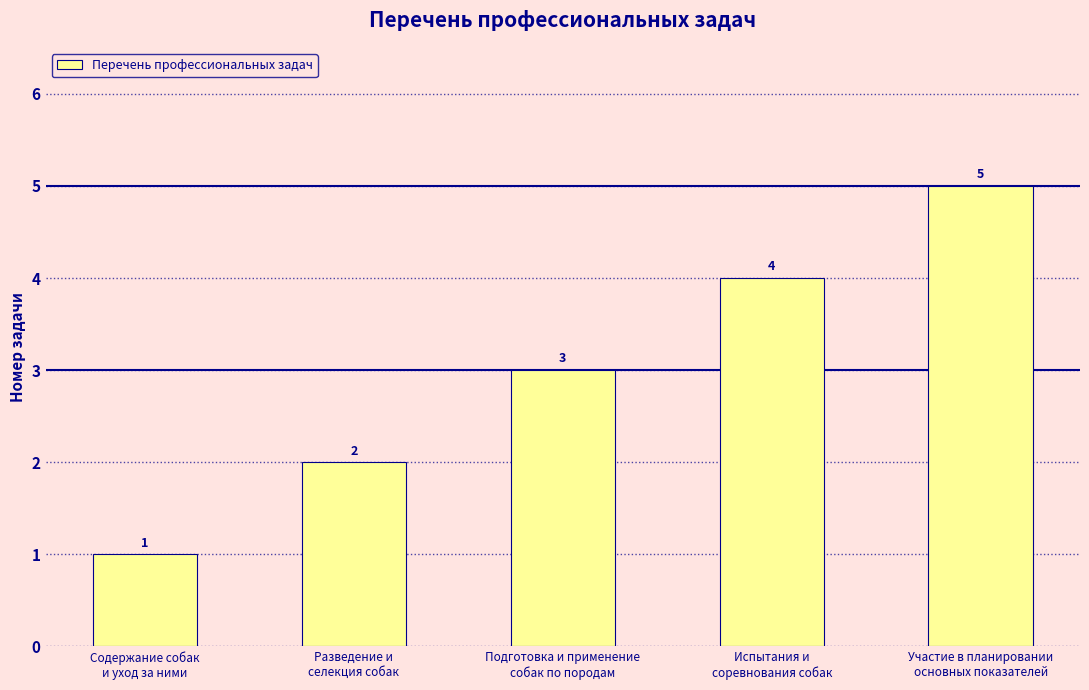

What is the maximum value shown in the chart?

5